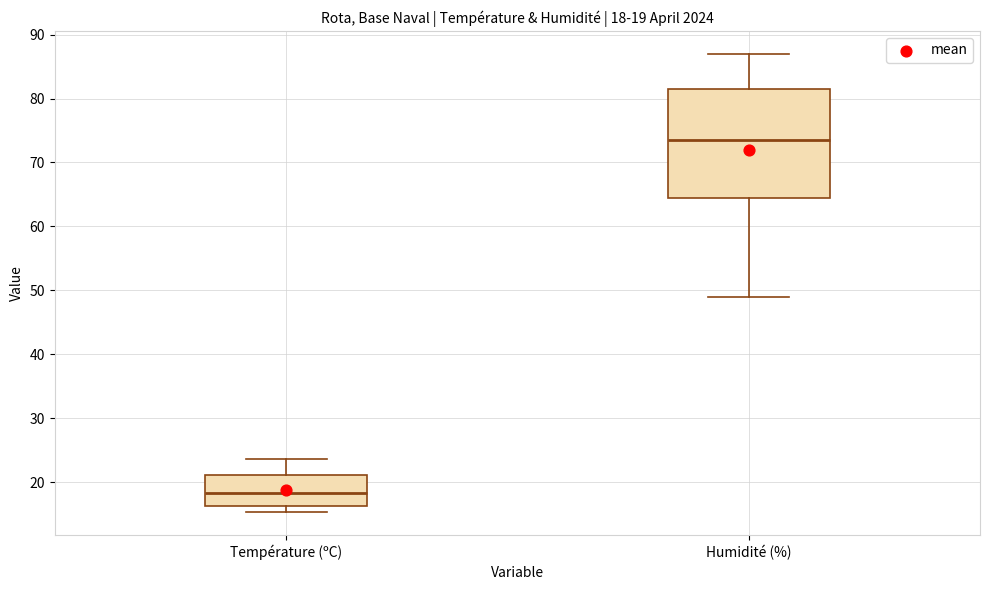

Which box's median line is the highest?

Humidité (%)